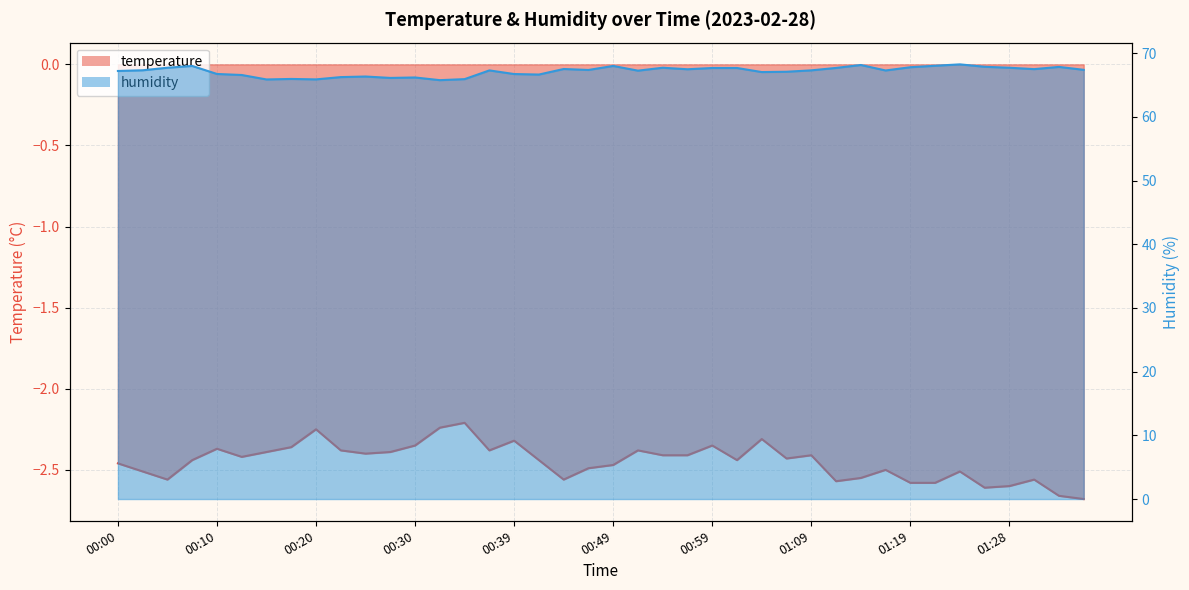

What is the greatest value displayed?

68.2